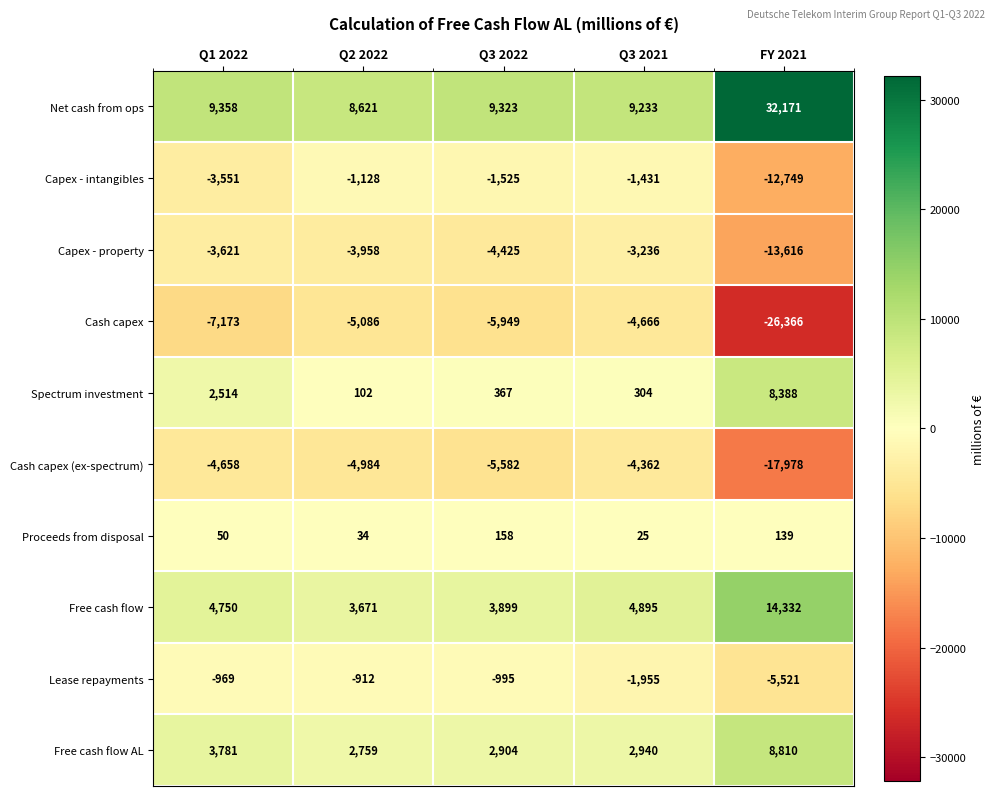

What is the approximate value of Cash capex at Q3 2021, to the nearest 10?

-4670